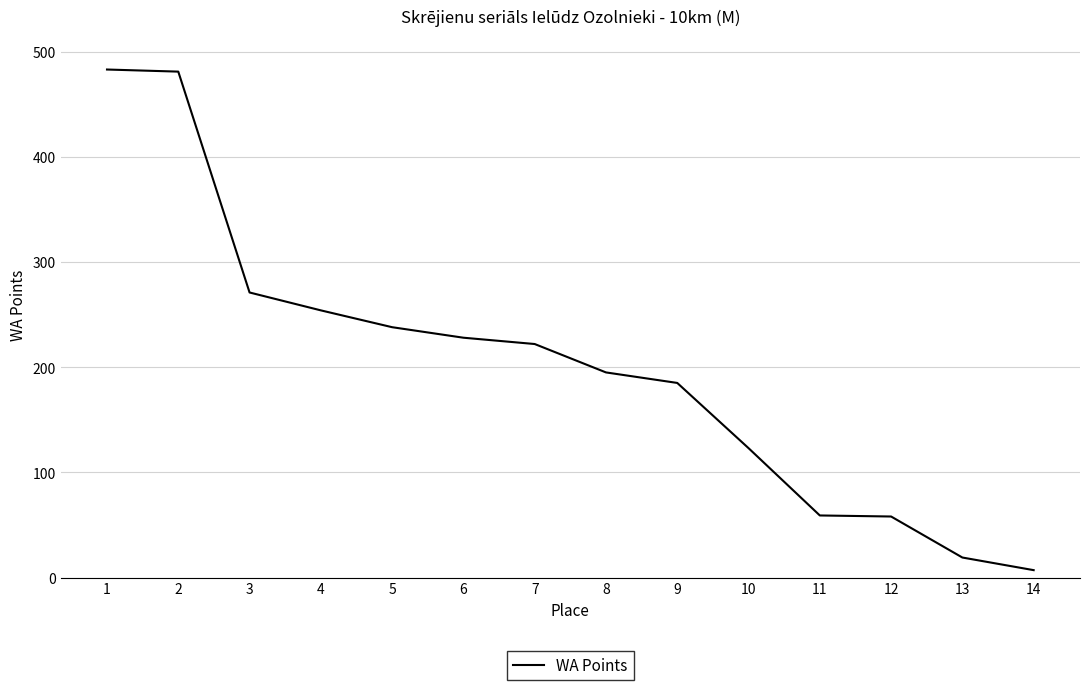

At which category does the chart reach its minimum across all series?

14